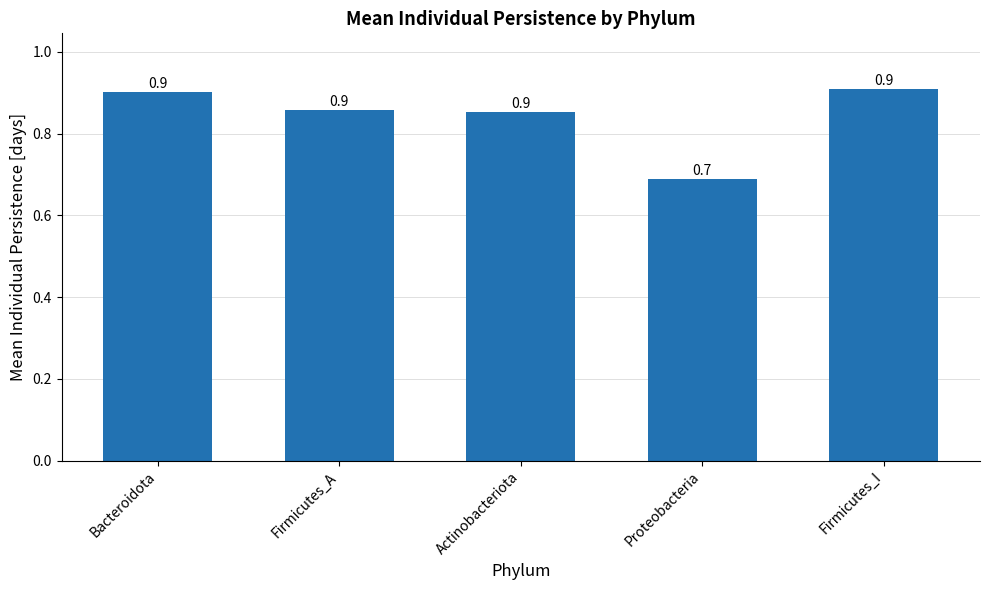

What is the label of the 3rd bar from the left?

Actinobacteriota